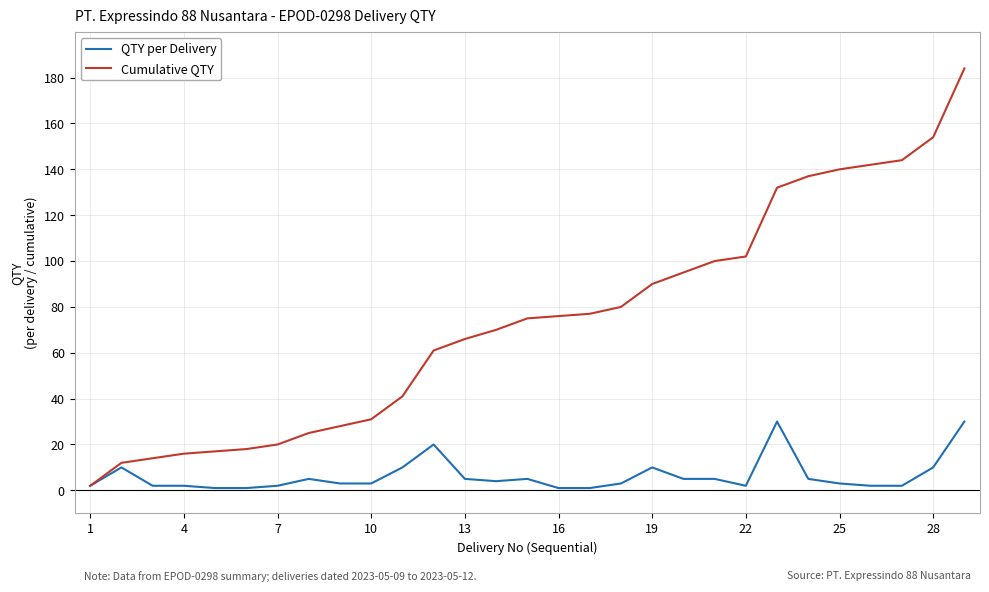

Which series has the largest range (max minus min)?

Cumulative QTY